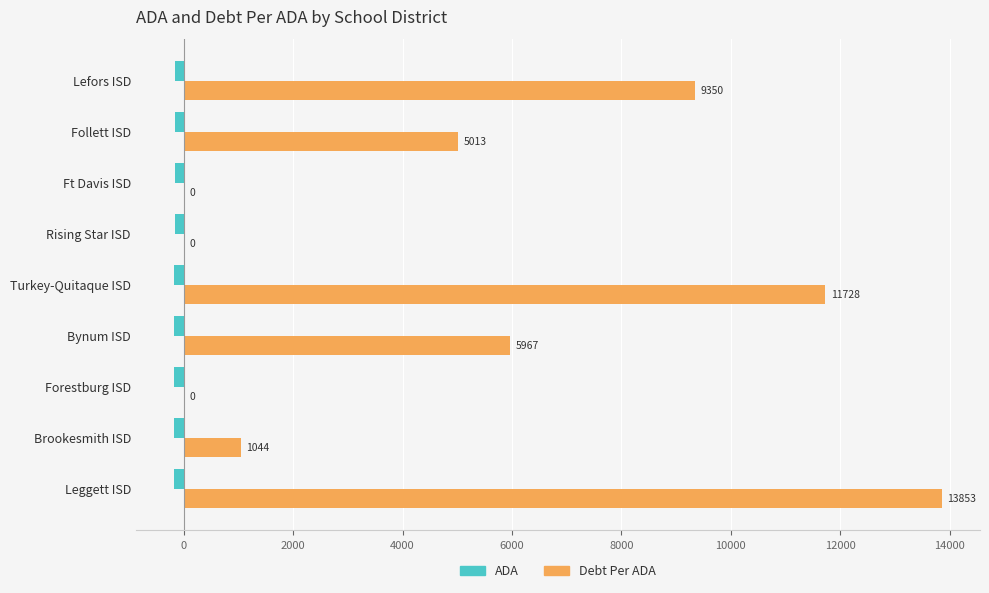

At which category is the sum across all series the highest?

Leggett ISD